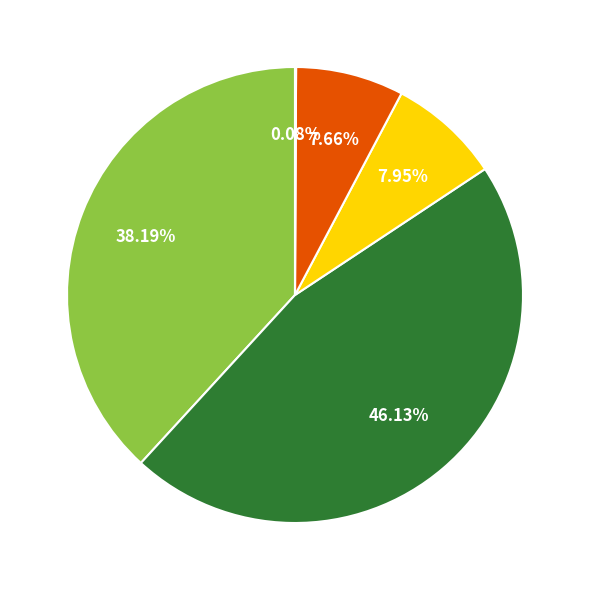

Is there any slice that represents more than half of the pie?

No